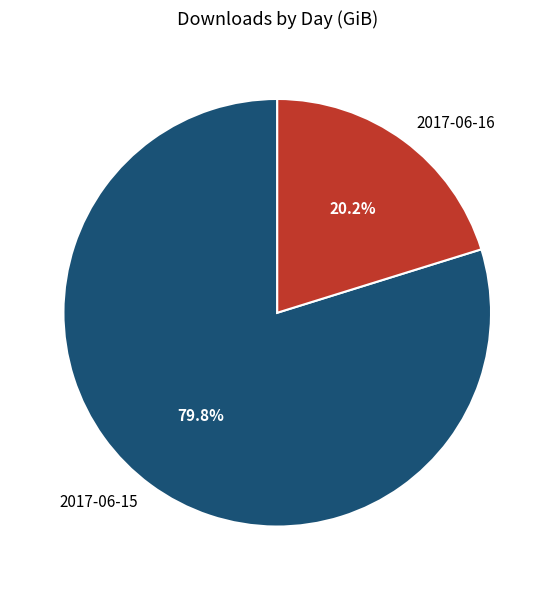

Count the number of slices in the pie.

2